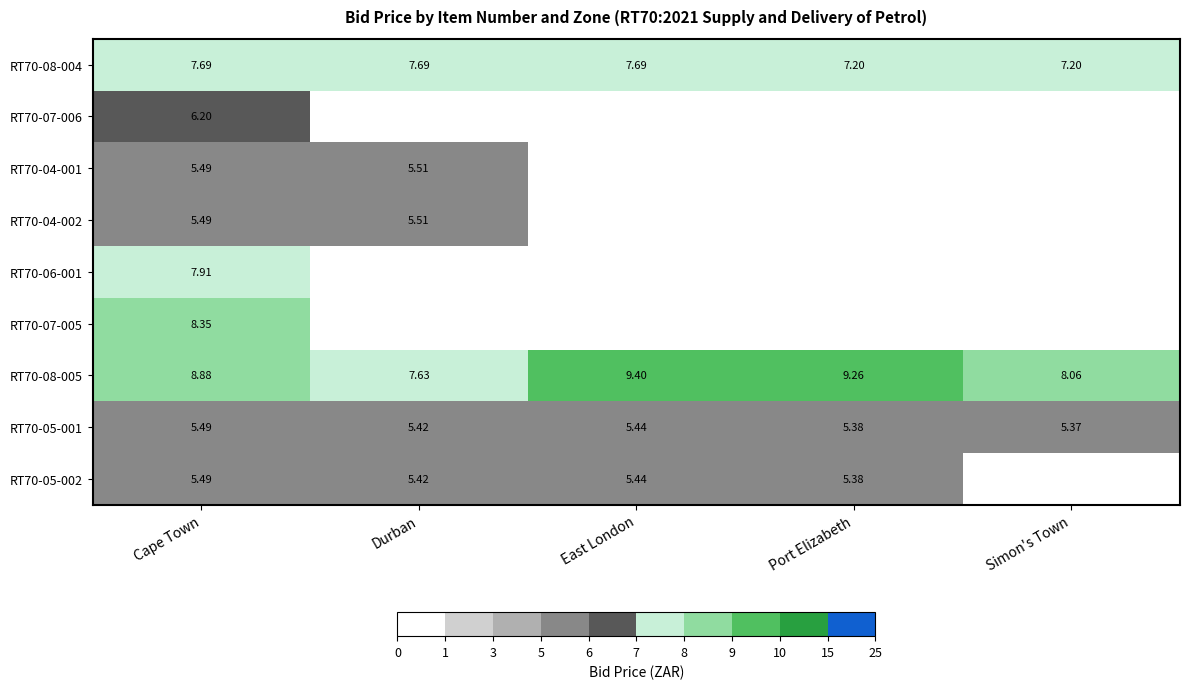

Which category has the highest value in the RT70-08-005 series?

East London